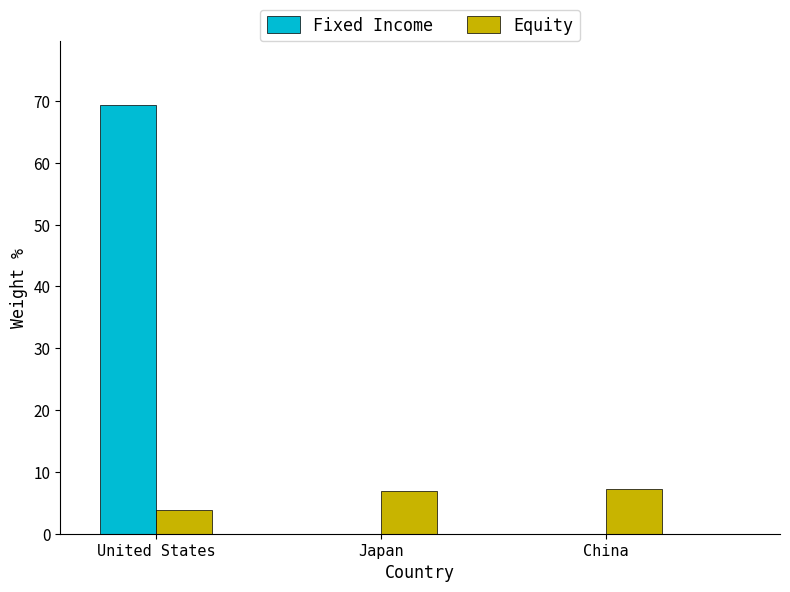

Are the bars horizontal?

No